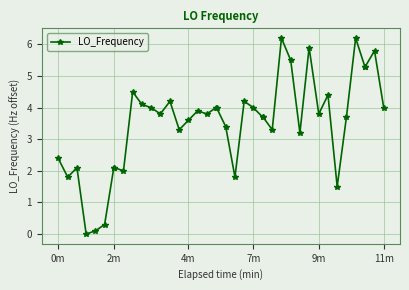

What is the average value?

3.5